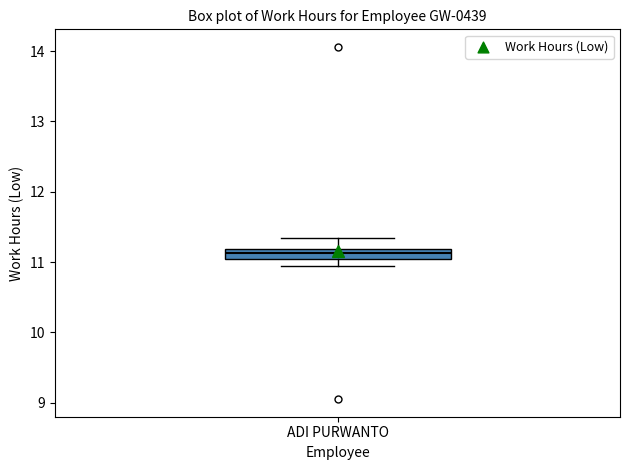

Where does the upper whisker of the box for ADI PURWANTO end on the y-axis? The values are not printed on the chart, so give them approximately, as read against the axis.

11.3